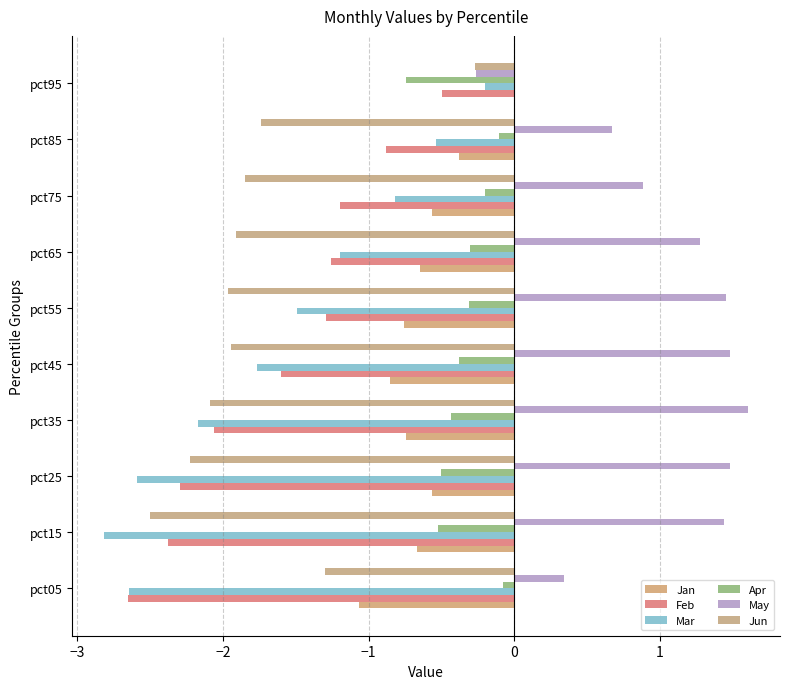

Which series has the largest range (max minus min)?

Mar